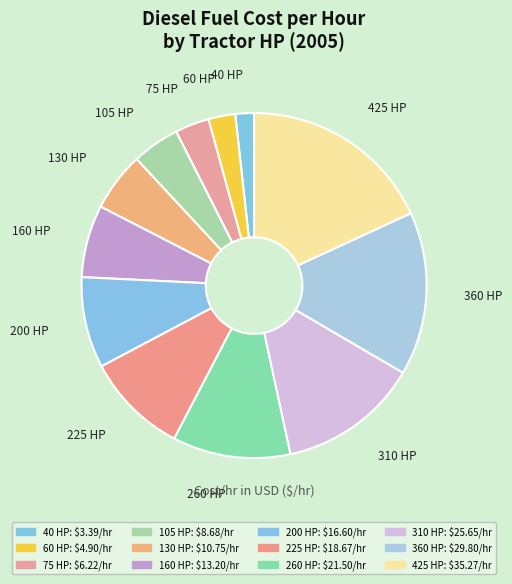

To the nearest percent, what portion does 40 HP represent?

2%